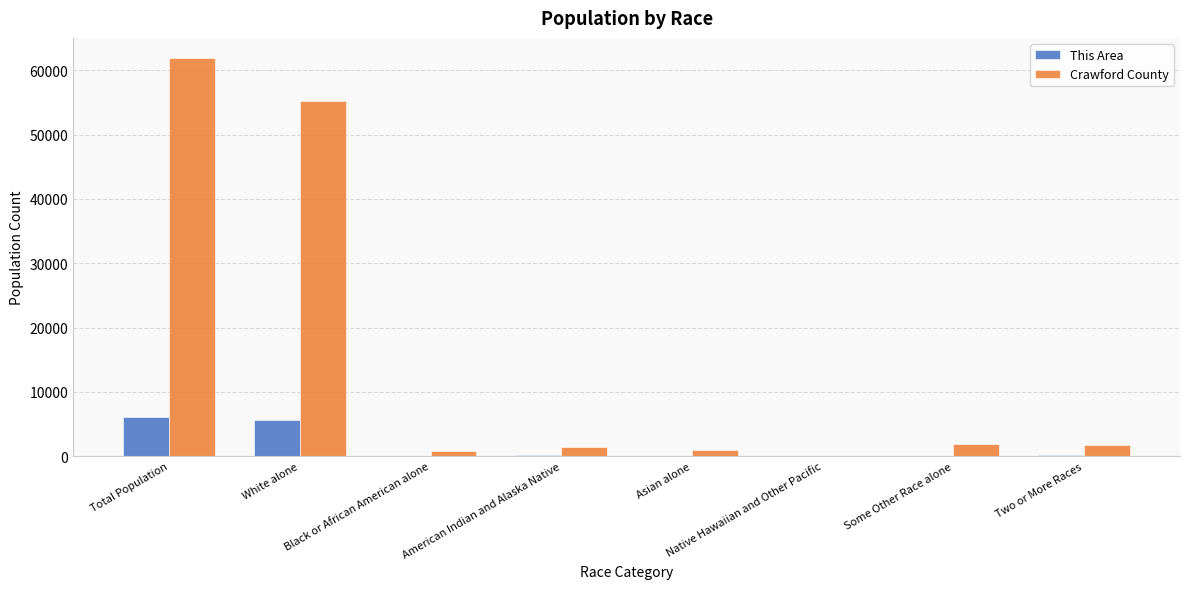

Which category has the highest value across all series?

Total Population